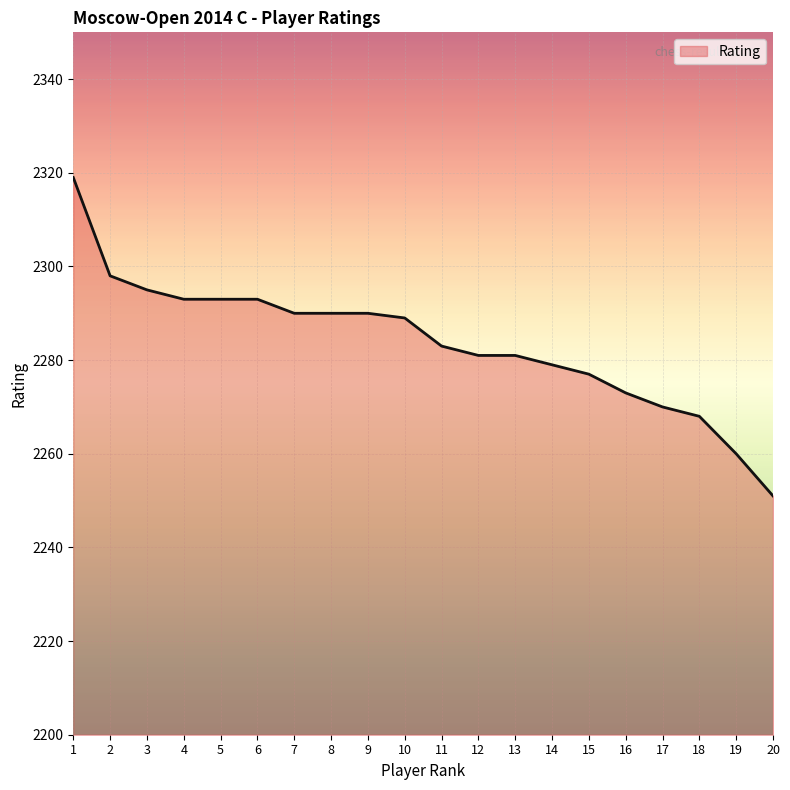

Reading right to left, list all the values displayed in this chart.

2251	2260	2268	2270	2273	2277	2279	2281	2281	2283	2289	2290	2290	2290	2293	2293	2293	2295	2298	2319